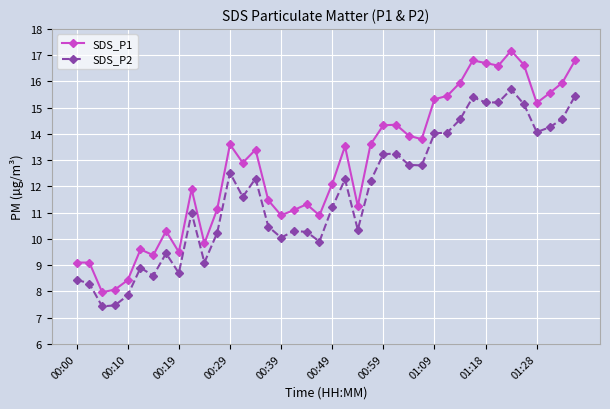

Rank the series by their maximum value, from highest to lowest.

SDS_P1, SDS_P2